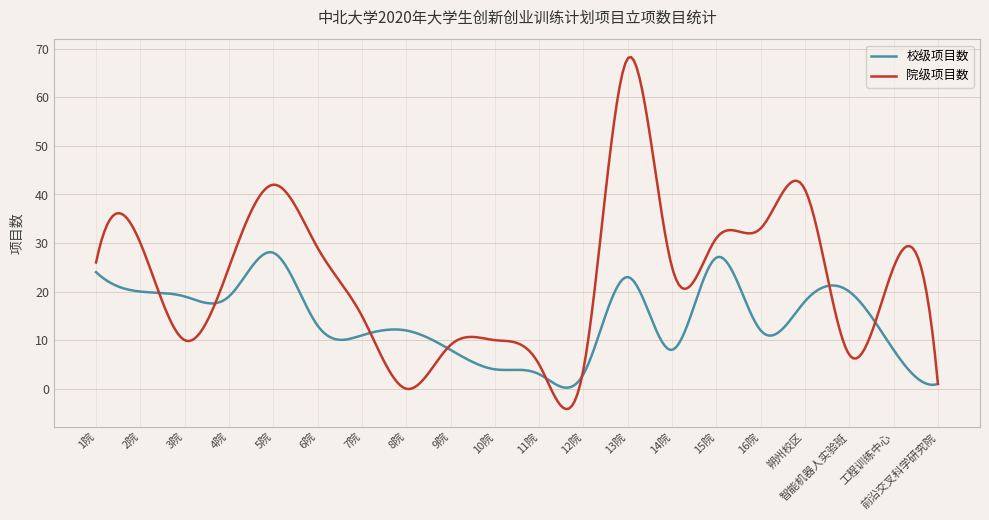

List the series in order of their peak value, lowest first.

校级项目数, 院级项目数